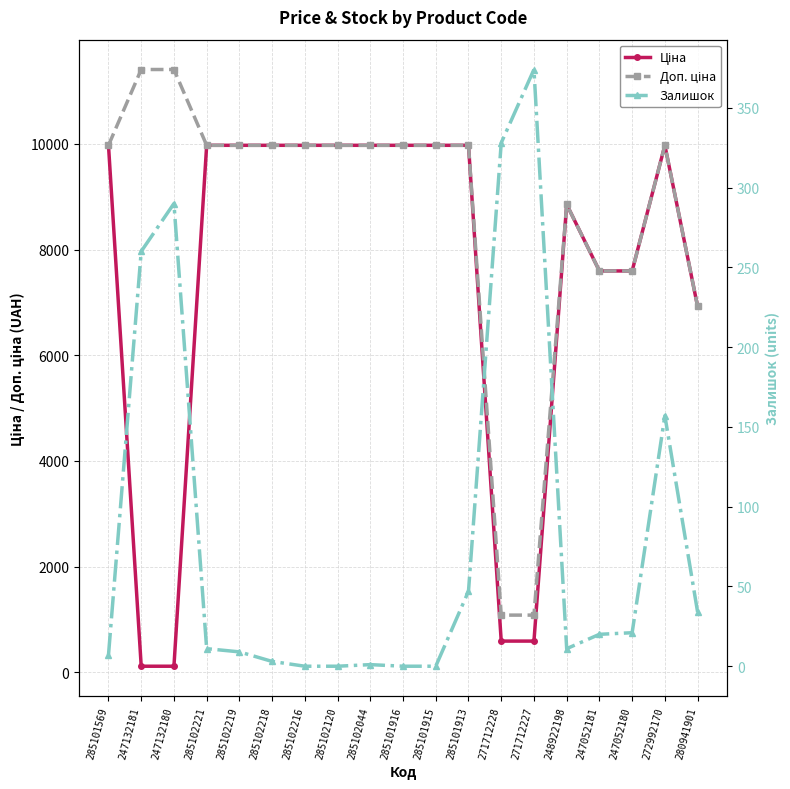

How many values in the Доп. ціна series are below 9974?

6